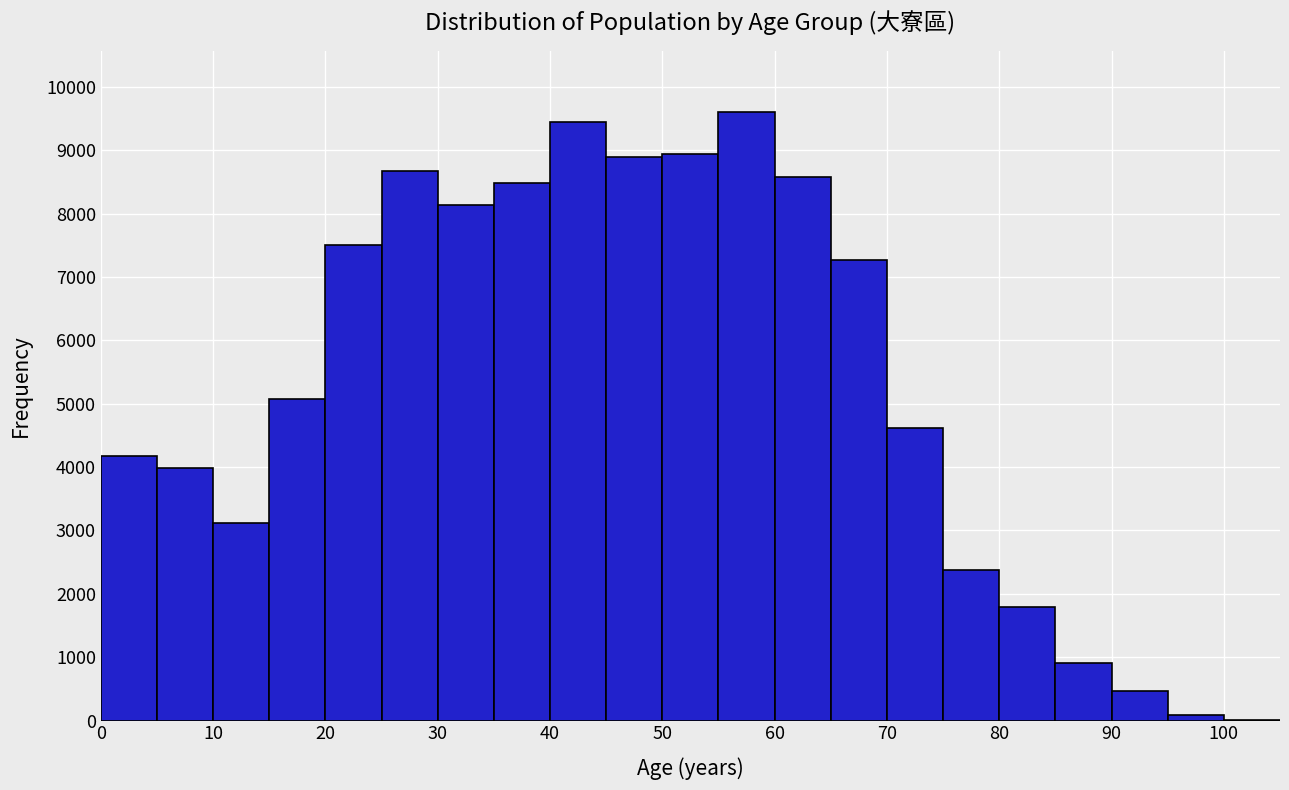

Reading left to right, list every bar in this chart as the range it spans on the x-axis followed by its height. The values are not printed on the chart, so give them approximately, as read against the axis.

0 to 5: 4200
5 to 10: 4000
10 to 15: 3100
15 to 20: 5100
20 to 25: 7500
25 to 30: 8700
30 to 35: 8100
35 to 40: 8500
40 to 45: 9400
45 to 50: 8900
50 to 55: 8900
55 to 60: 9600
60 to 65: 8600
65 to 70: 7300
70 to 75: 4600
75 to 80: 2400
80 to 85: 1800
85 to 90: 900
90 to 95: 500
95 to 100: under 100
100 to 105: under 100